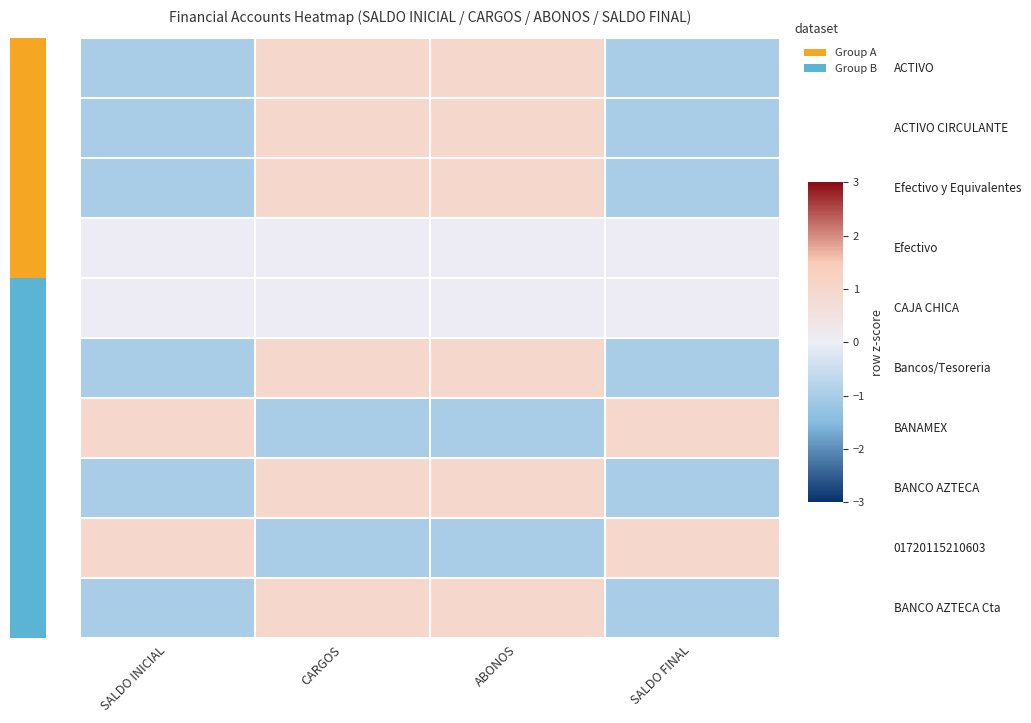

Which series has the largest range (max minus min)?

2